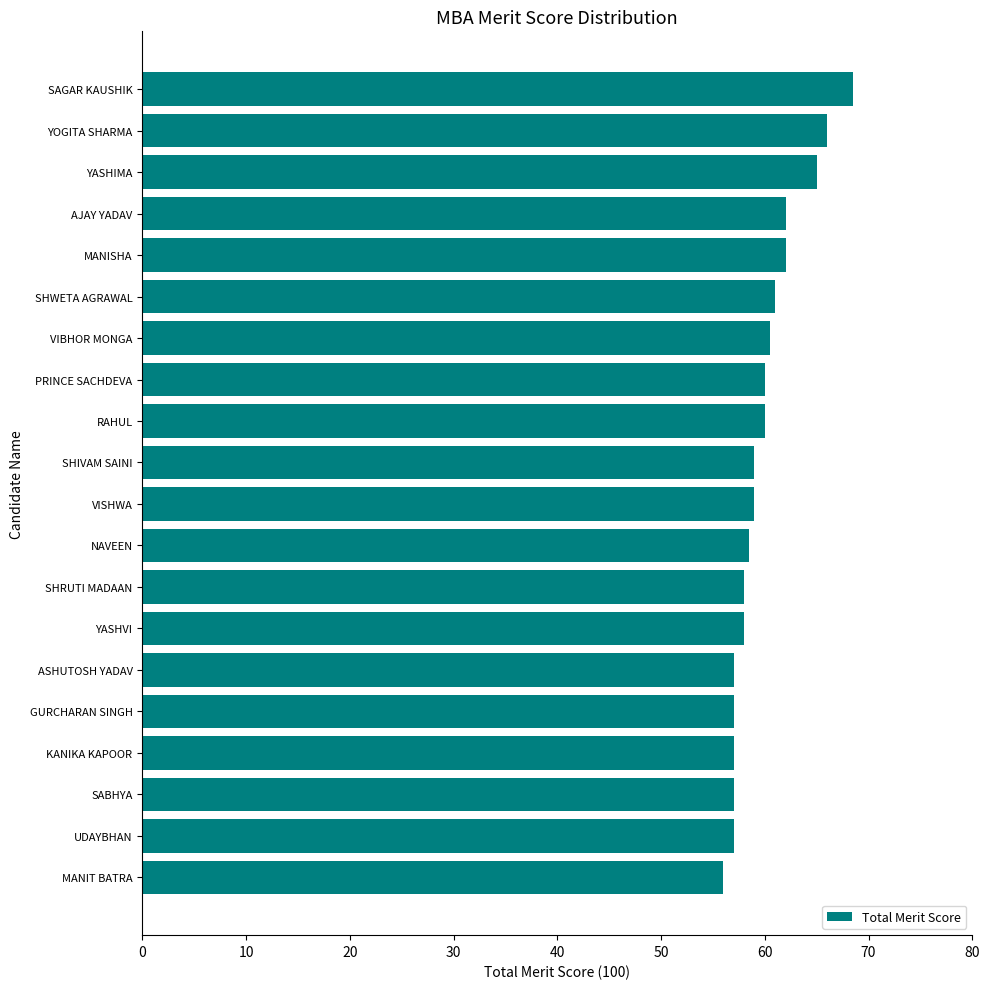

Read the value at MANIT BATRA.

56.0